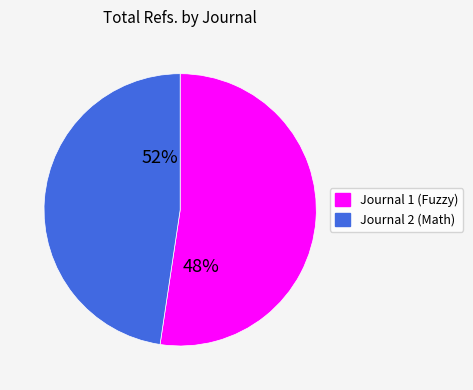

The Iranian Journal of Fuzzy Systems slice represents 42% of the pie. True or false?

False